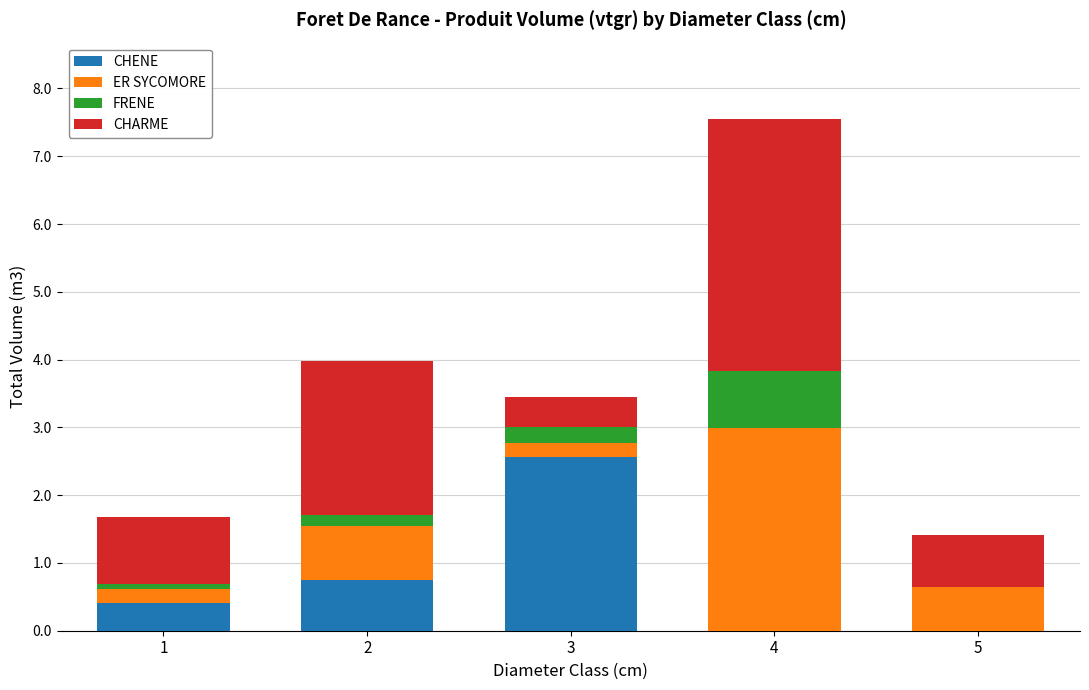

Is it true that CHENE equals 0.0 at 5?

True